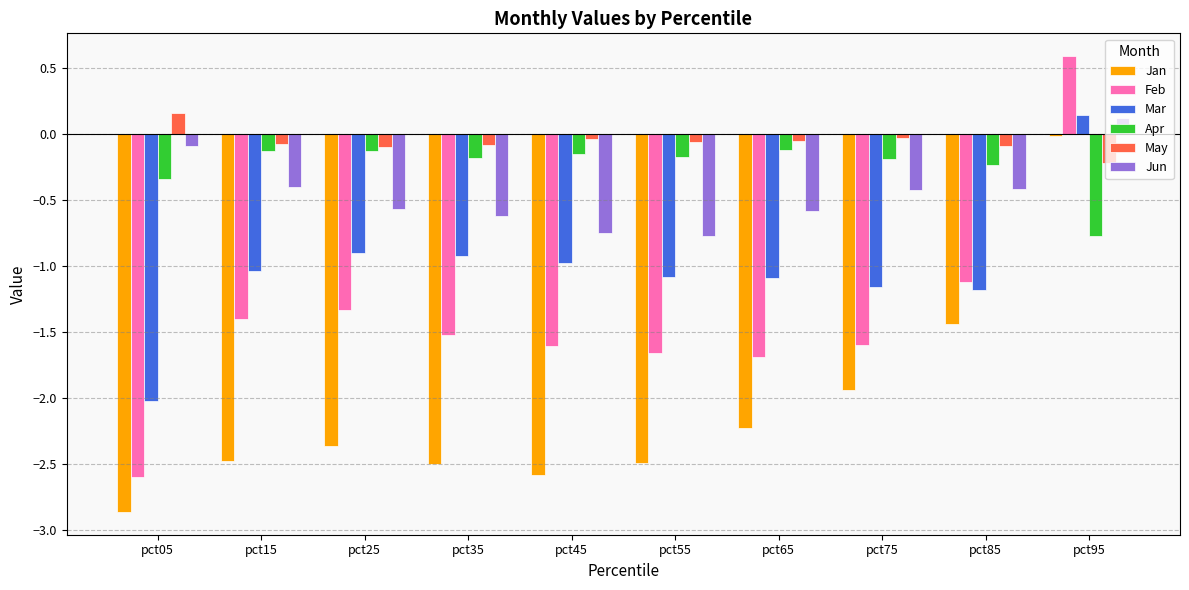

What is the difference between the highest and lowest values at pct25?

2.3